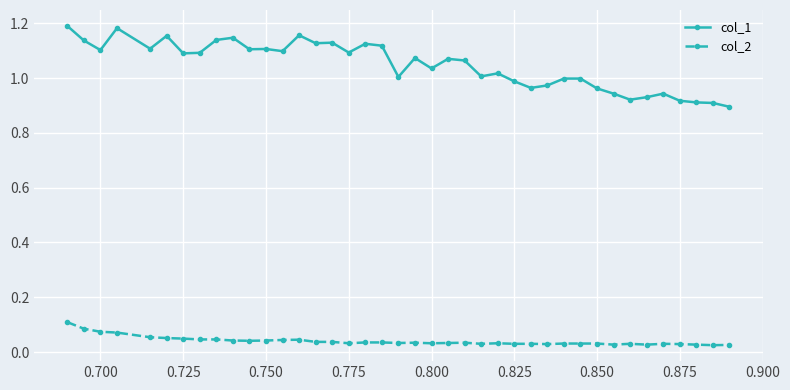

True or false: col_2 and col_1 cross at least once.

False